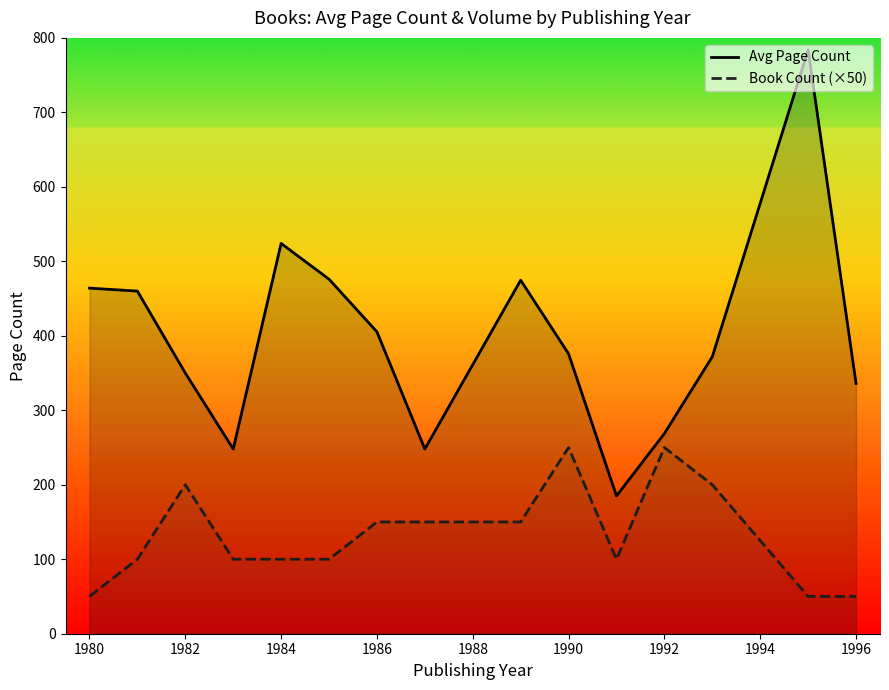

What is the lowest value of the Avg Page Count series?

185.0